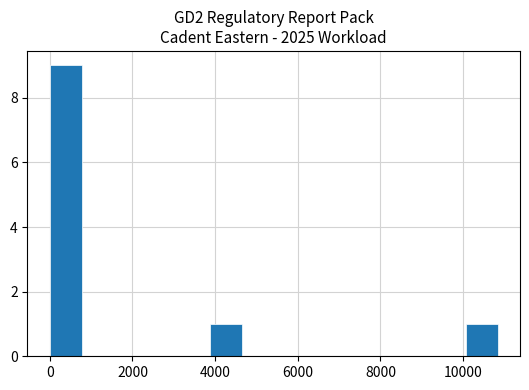

Read against the x-axis, roughly where is the centre of the tallest bar?

400